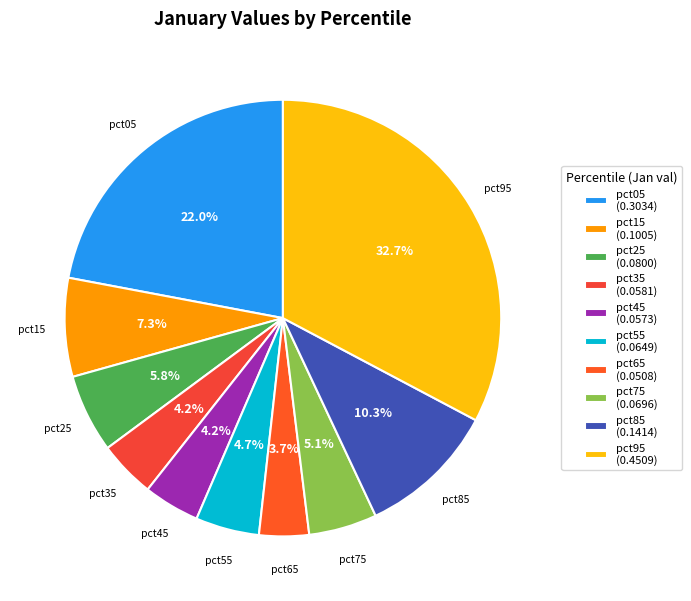

Does any single category account for the majority?

No